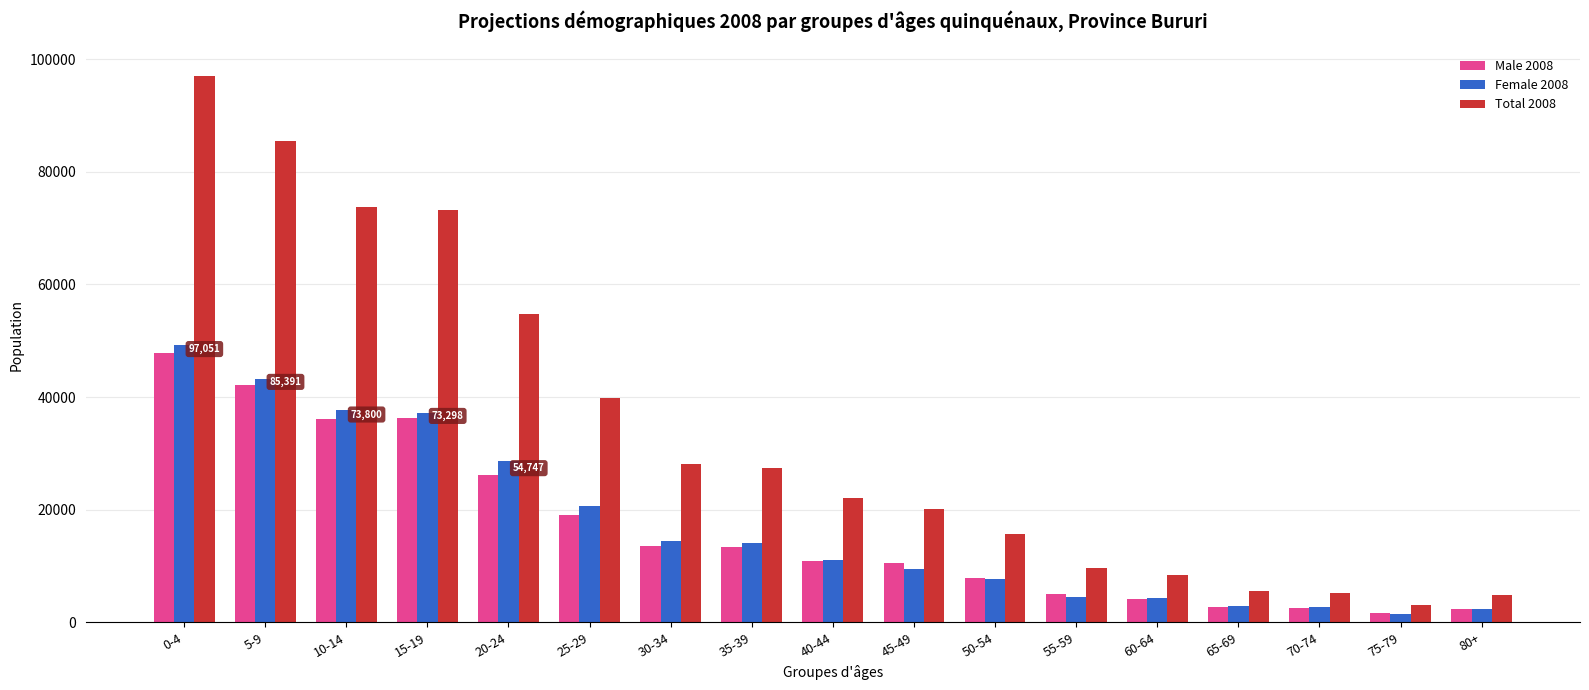

Which category has the lowest value in the Male 2008 series?

75-79